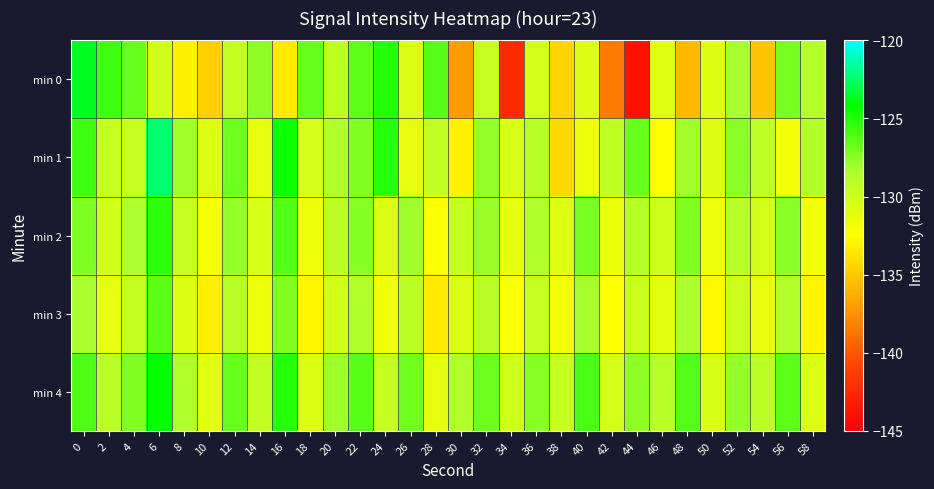

Which has a higher value, 48 or 38?

38